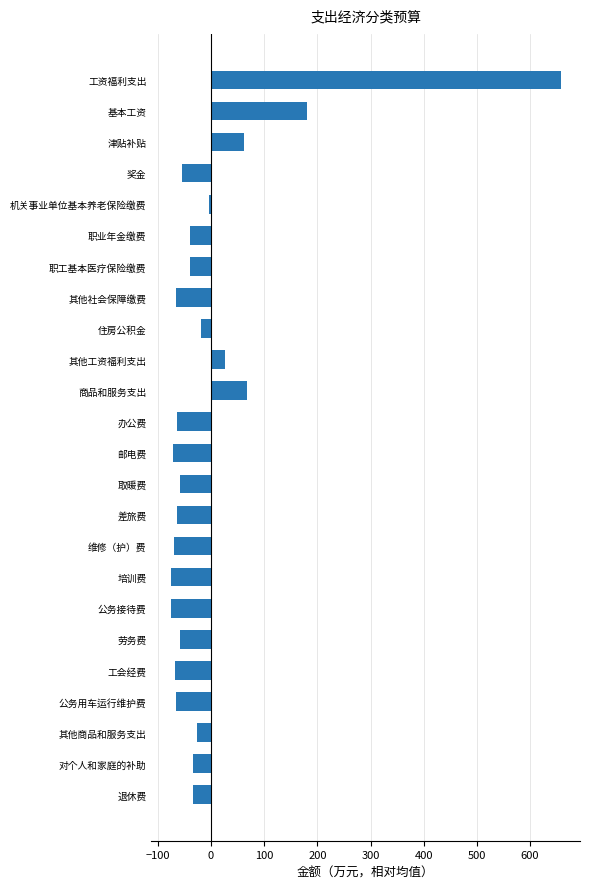

Is it true that the value at 商品和服务支出 is 116.6?

False